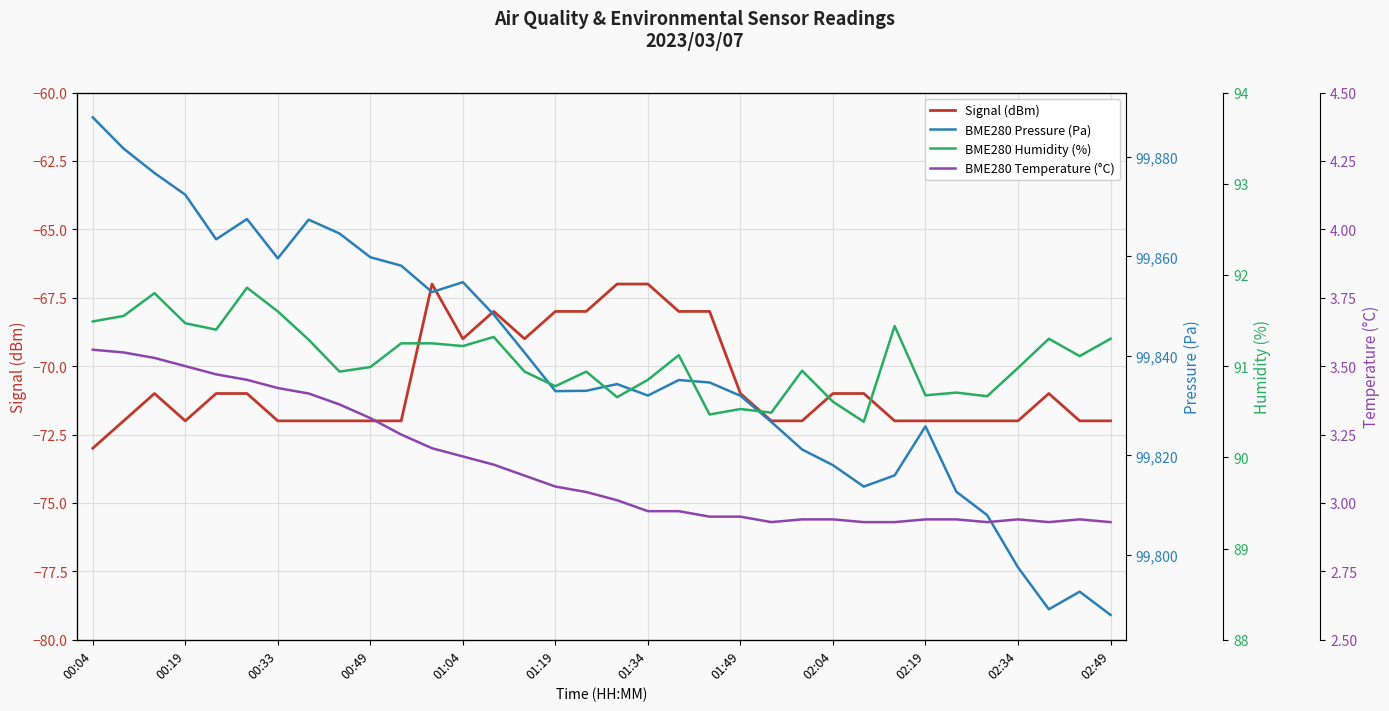

The Signal (dBm) series shows -18 at 00:49. True or false?

False